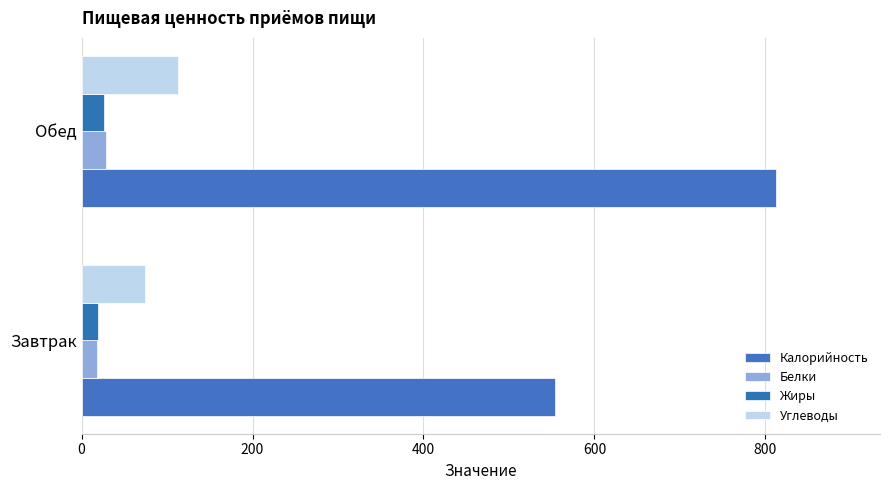

How many values in the Жиры series are below 26?

1